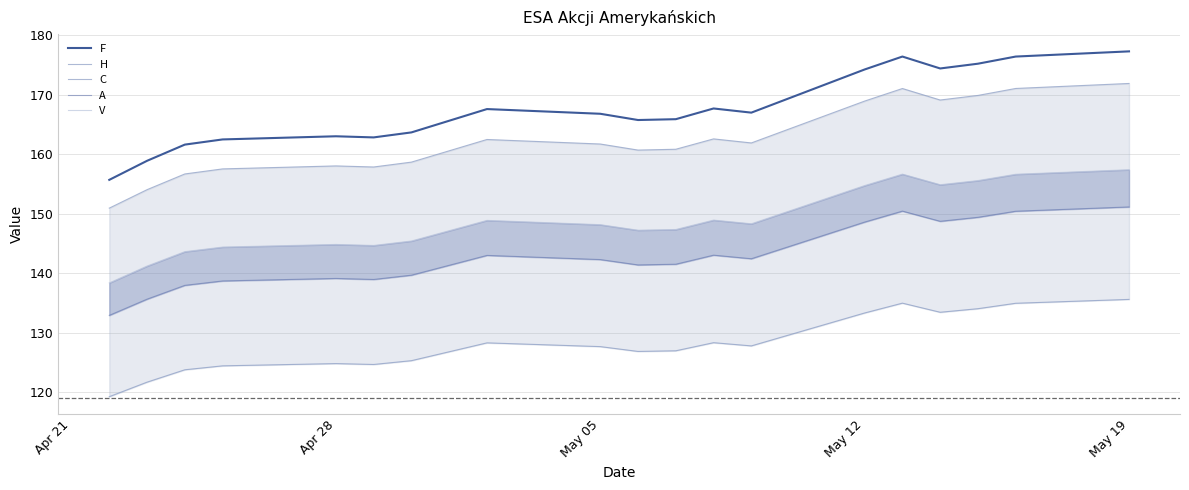

The F series shows 261.5 at May 19. True or false?

False